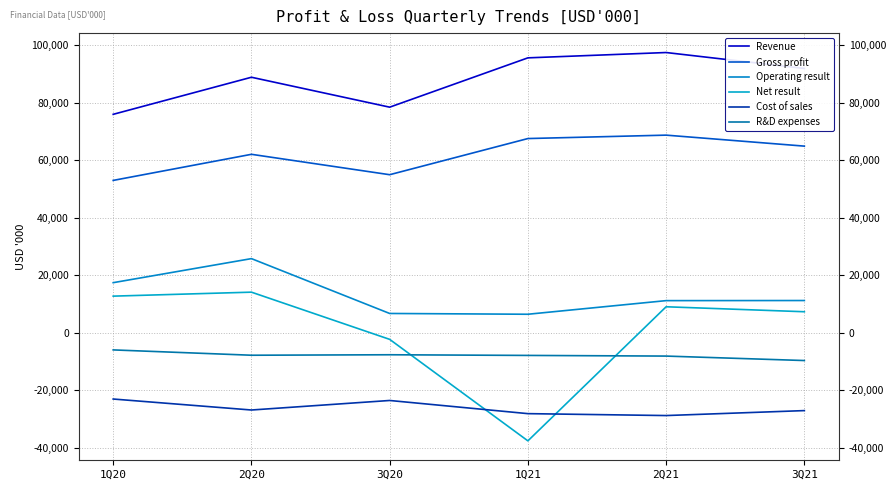

True or false: Operating result and Revenue intersect in this chart.

False